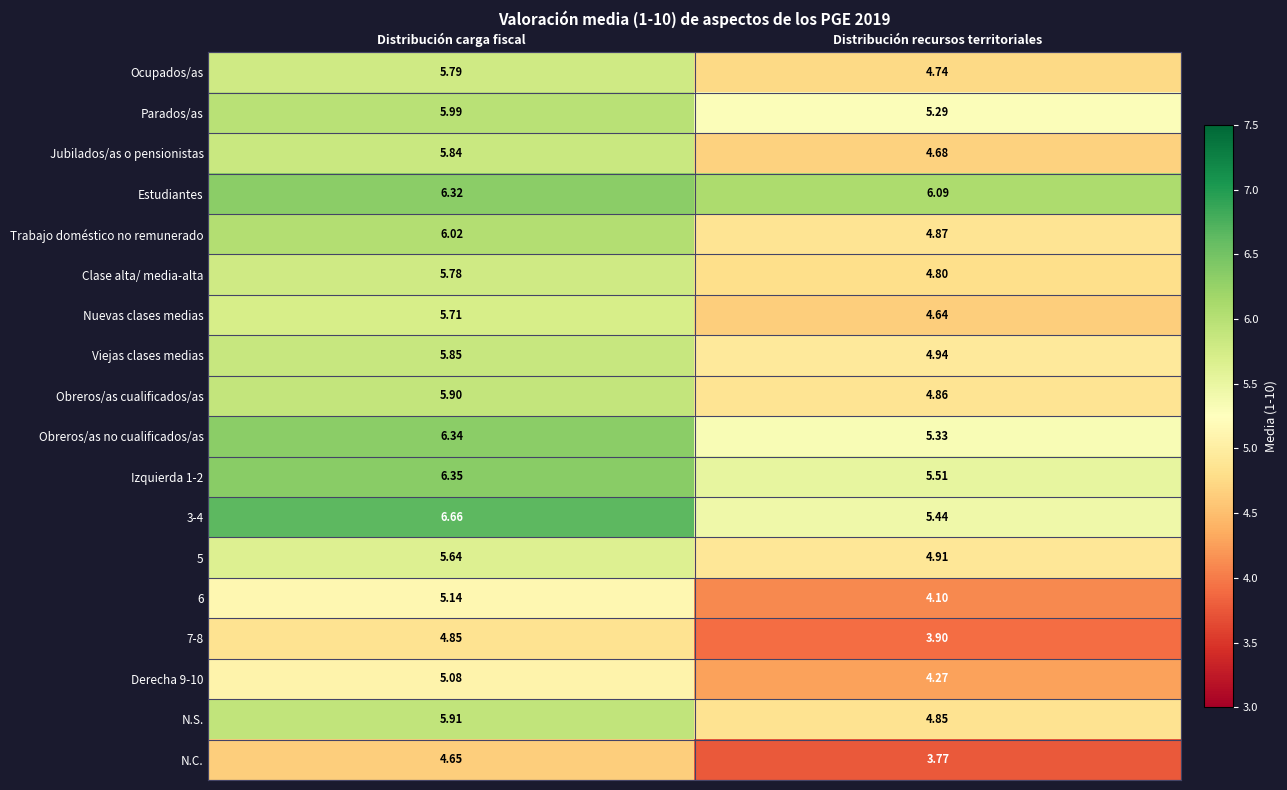

At which category is the sum across all series the highest?

Distribución carga fiscal